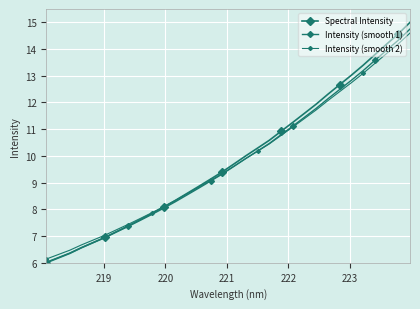

Which series has the largest total across all categories?

Spectral Intensity